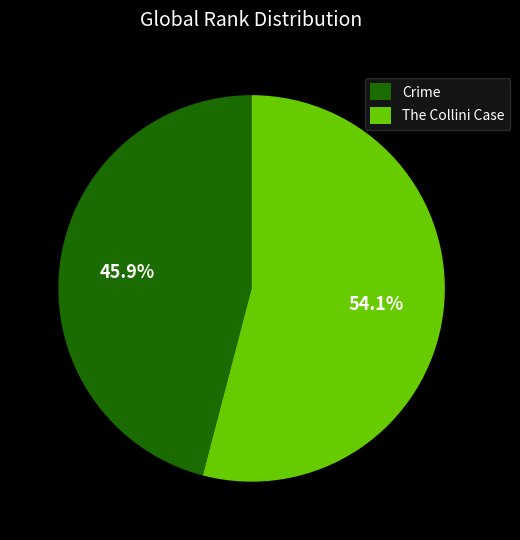

Is it true that The Collini Case is 63% of the pie?

False